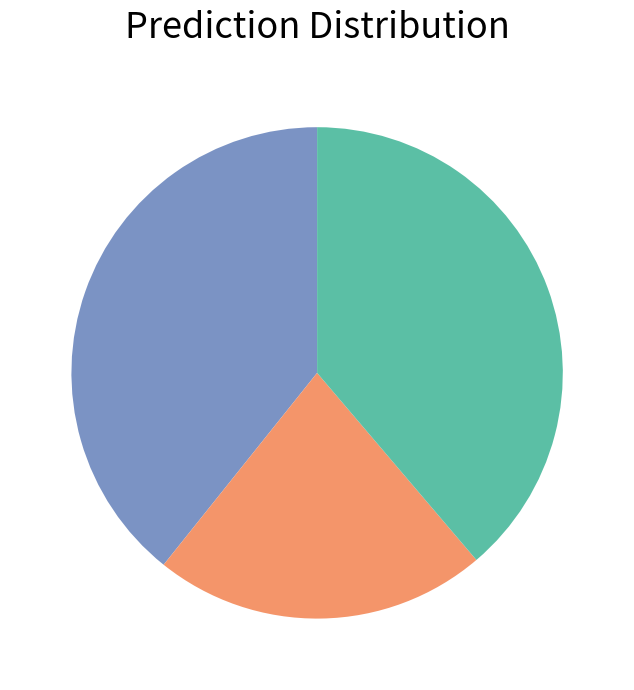

Is there a majority slice in this chart?

No